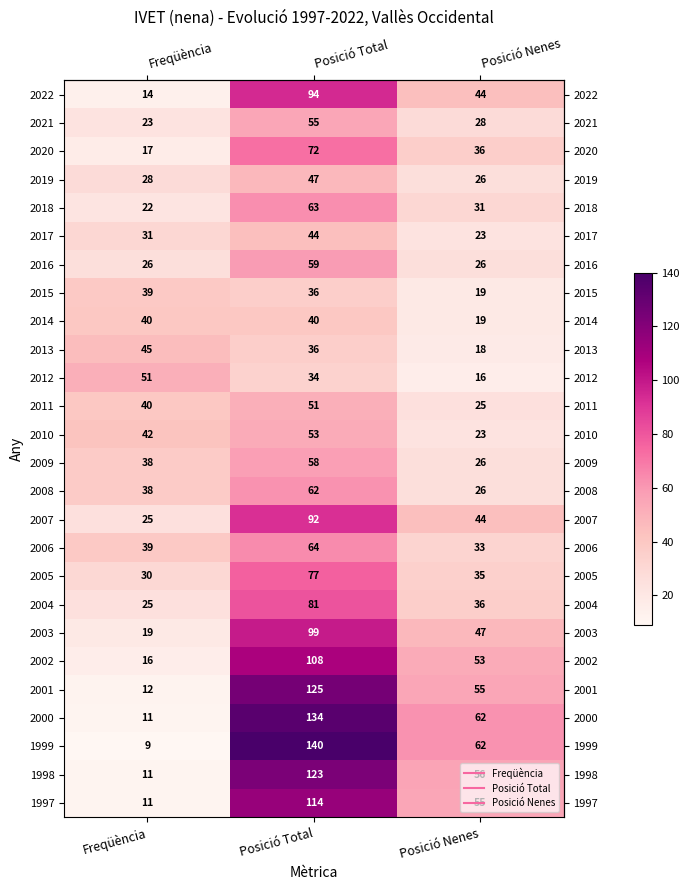

The value of 2016 at Posició Total is 101. True or false?

False